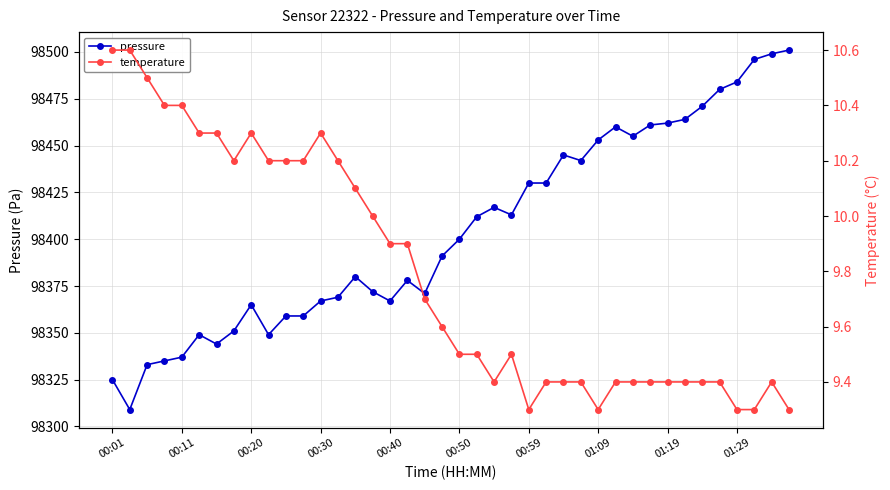

What is the difference between the maximum and minimum values in the temperature series?

1.3